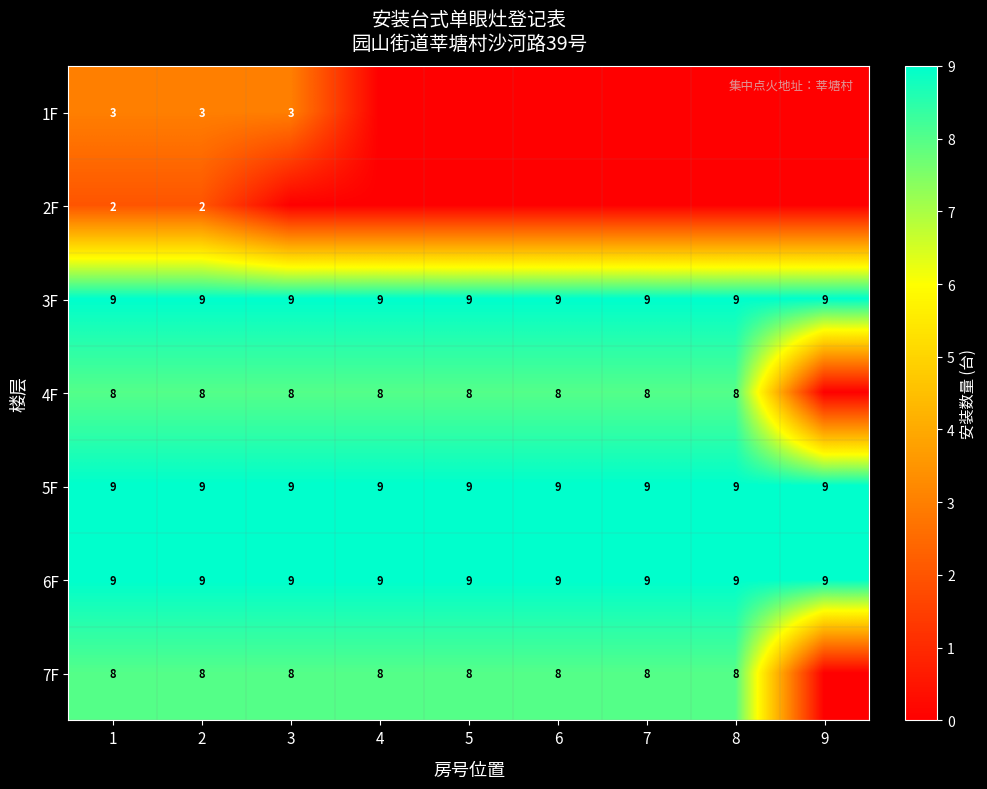

At which category is the sum across all series the highest?

1